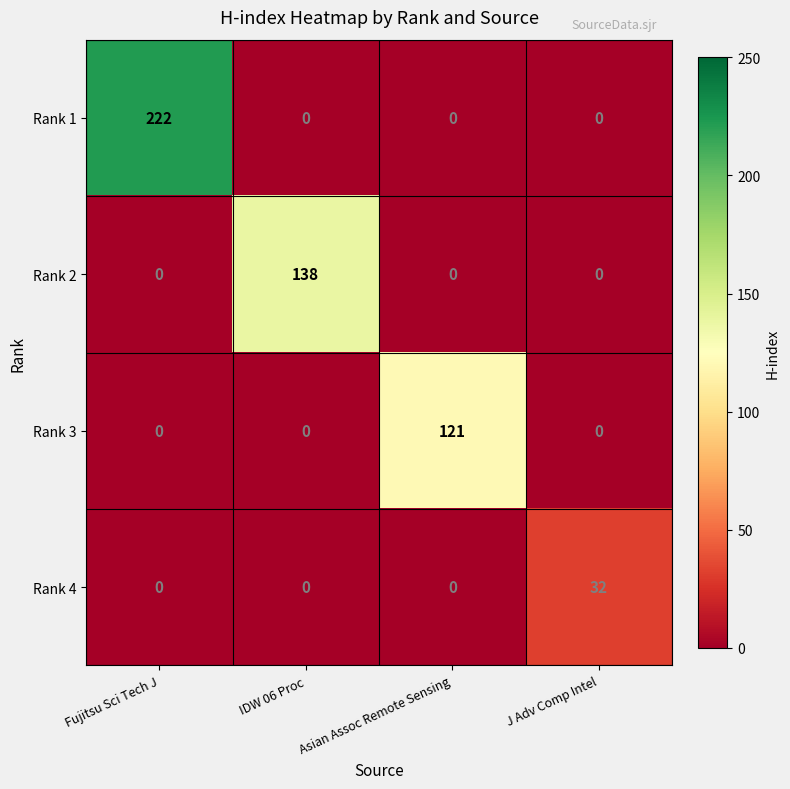

What is the difference between the maximum and second lowest values in the Rank 1 series?

222